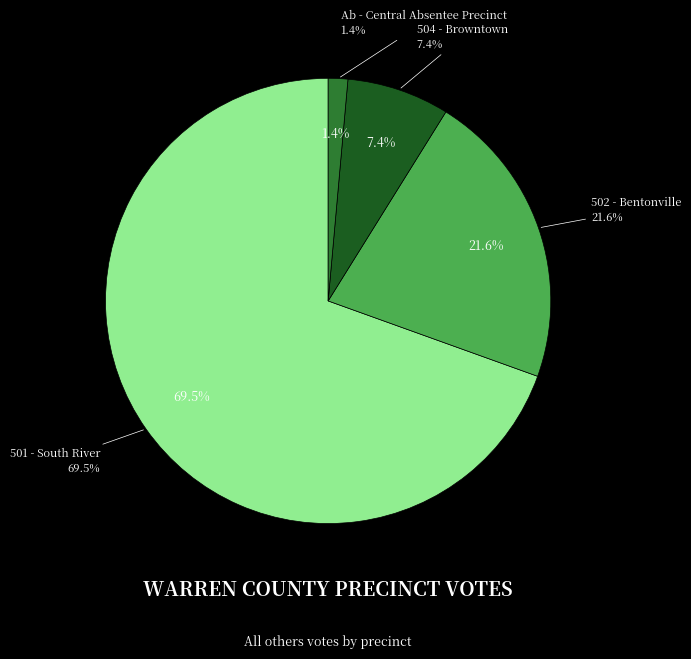

How many segments does this pie chart have?

4